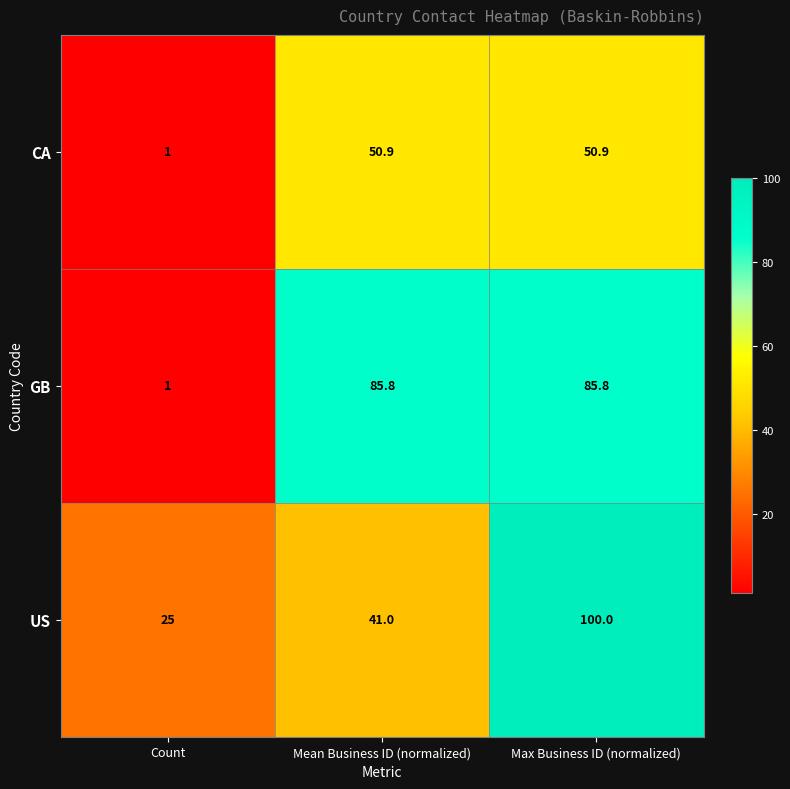

Reading left to right, what are all the values shown in this chart?

CA: Count=1.0	Mean Business ID (normalized)=50.9	Max Business ID (normalized)=50.9
GB: Count=1.0	Mean Business ID (normalized)=85.8	Max Business ID (normalized)=85.8
US: Count=25.0	Mean Business ID (normalized)=41.0	Max Business ID (normalized)=100.0